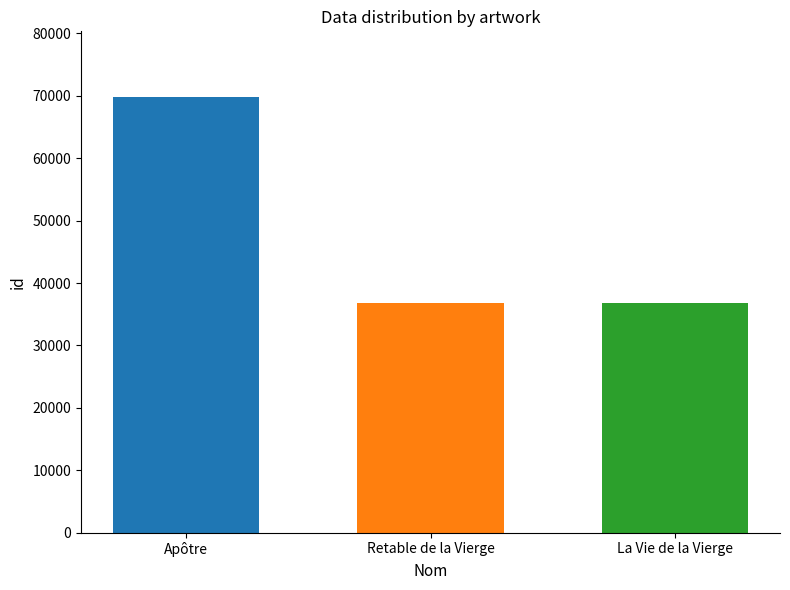

What is the difference between the highest and lowest values at Retable de la Vierge?

32978